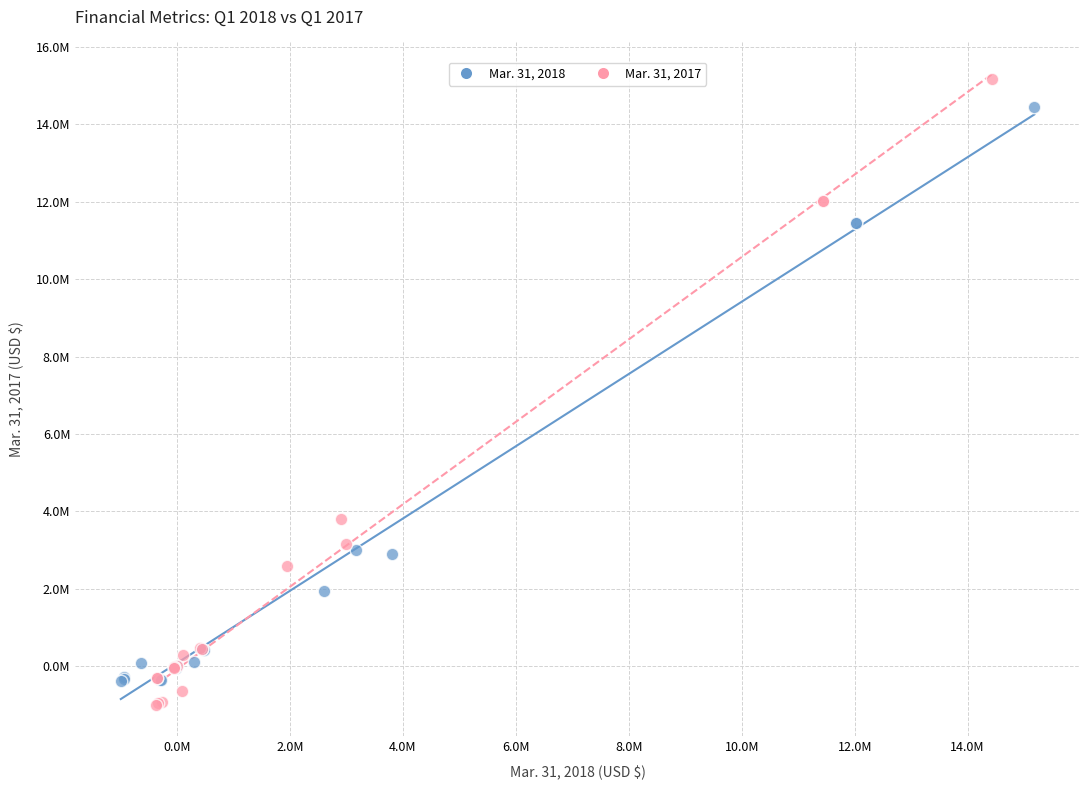

Which series has the largest Y range (max minus min)?

Mar. 31, 2017